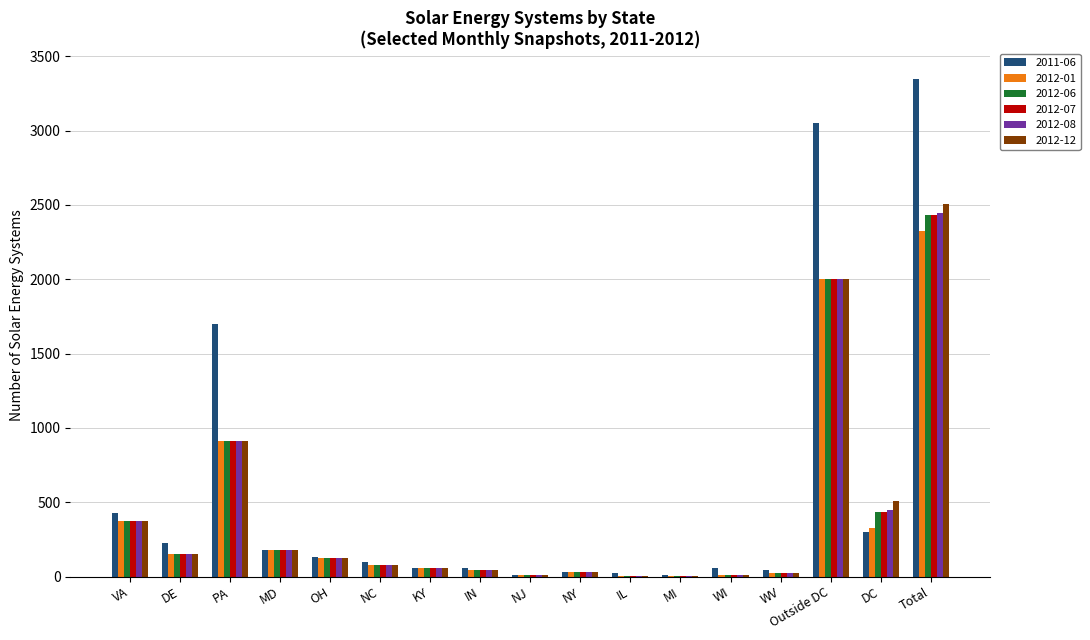

At which category does the chart reach its peak across all series?

Total